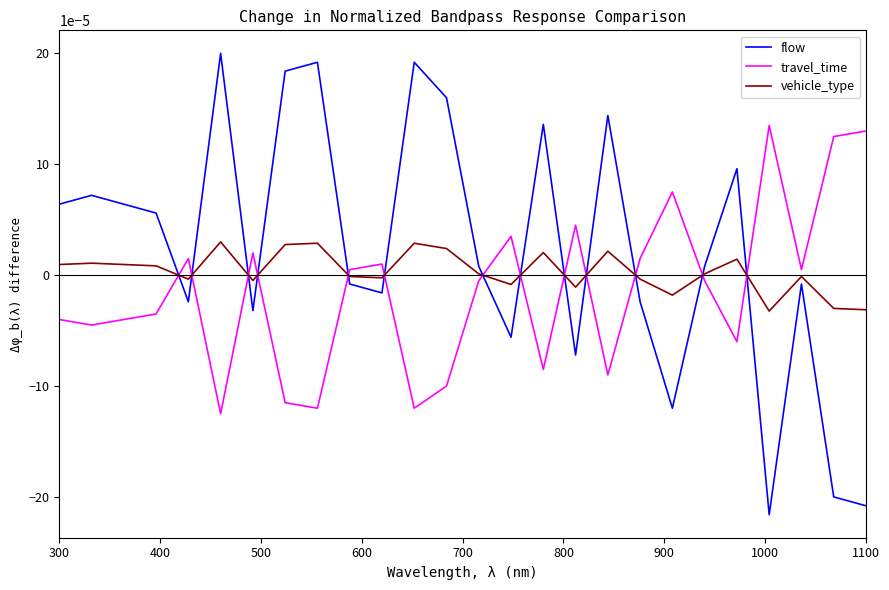

Which series has the largest range (max minus min)?

flow